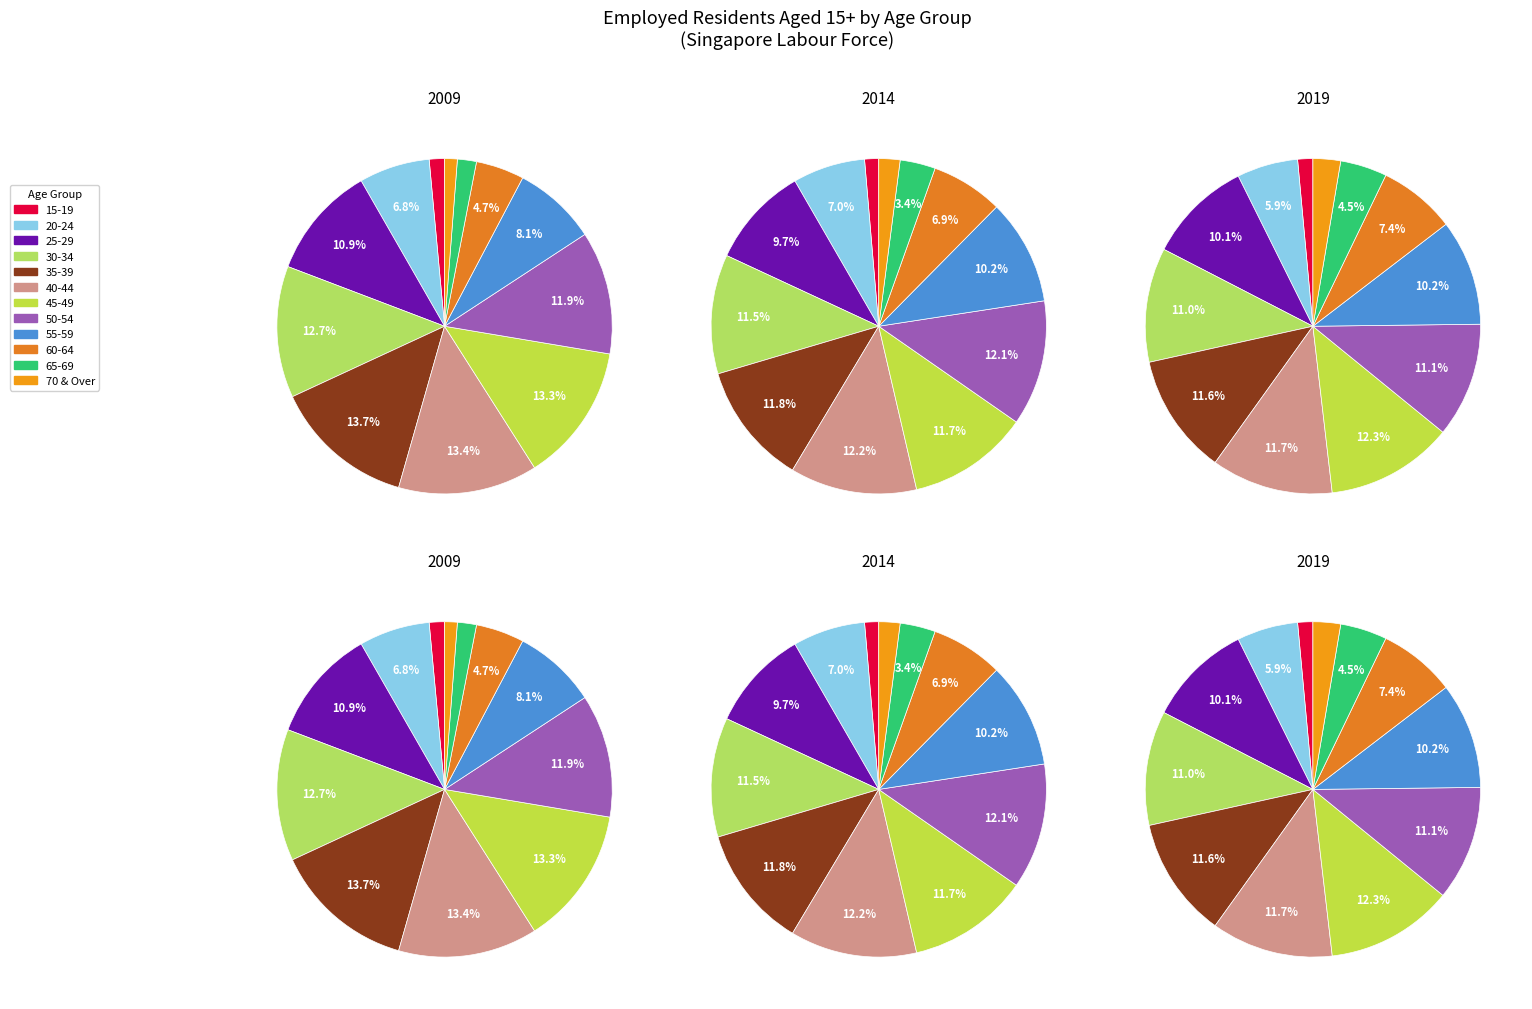

Count the number of slices in the pie.

12